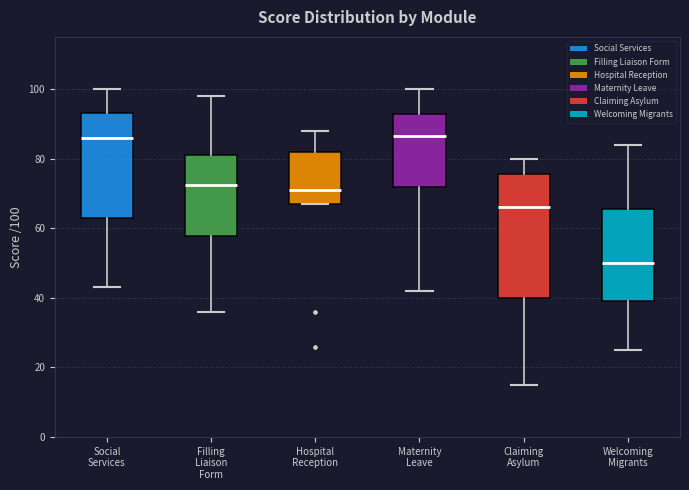

Reading left to right, read every box against the y-axis: the position of its median line, the range the box covers, and the ends of its whiskers. The values are not printed on the chart, so give them approximately, as read against the axis.

Social Services: median 86, box 64 to 94, whiskers 44 to 100
Filling Liaison Form: median 72, box 58 to 82, whiskers 36 to 98
Hospital Reception: median 72, box 68 to 82, whiskers 68 to 88
Maternity Leave: median 86, box 72 to 92, whiskers 42 to 100
Claiming Asylum: median 66, box 40 to 76, whiskers 16 to 80
Welcoming Migrants: median 50, box 40 to 66, whiskers 26 to 84